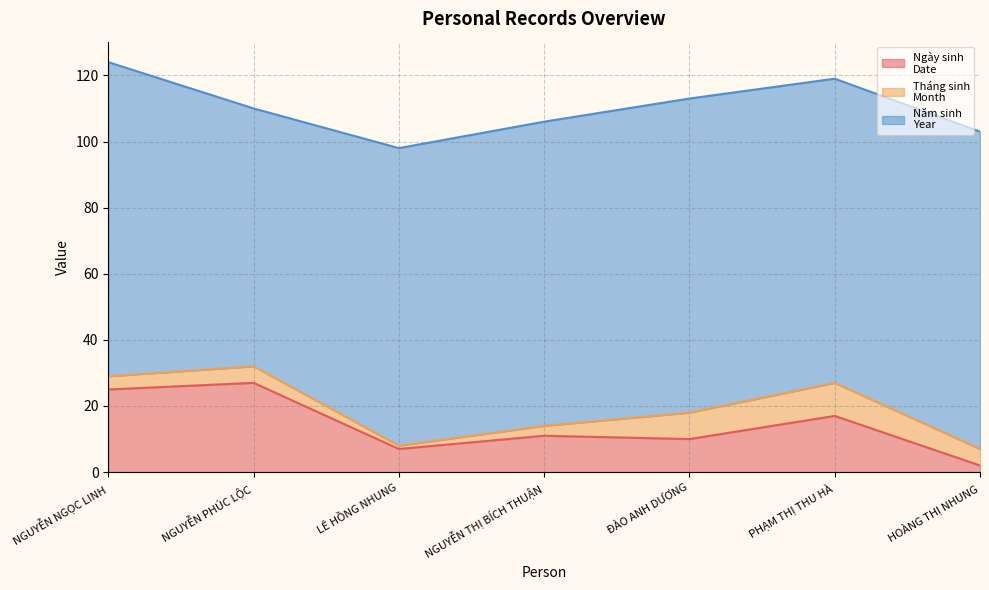

What is the maximum value for Ngày sinh
Date?

27